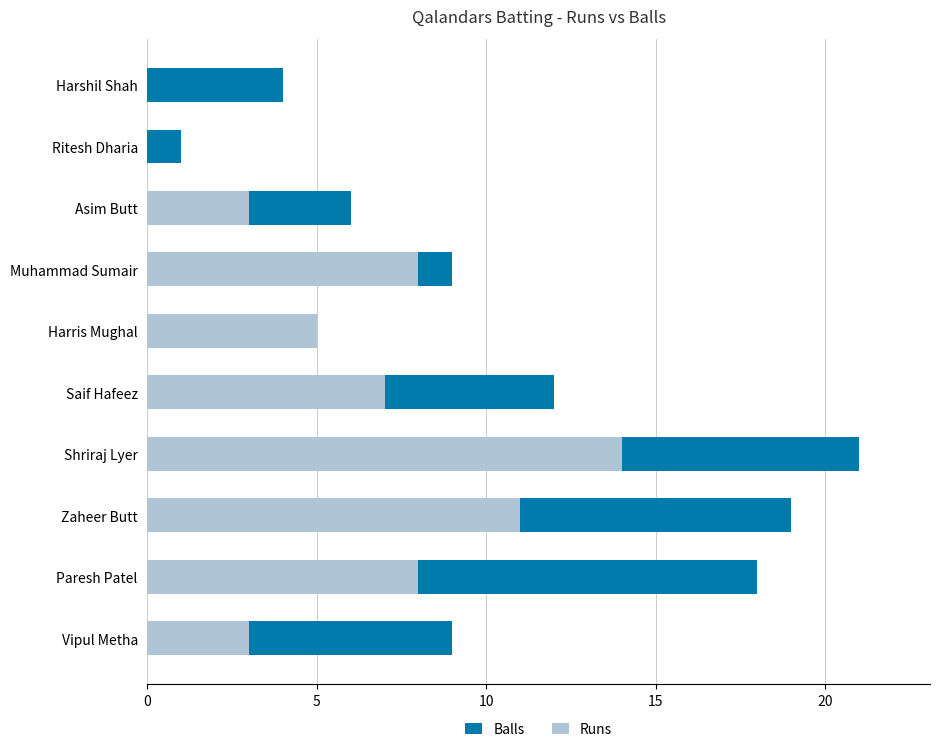

Does the chart contain stacked bars?

No